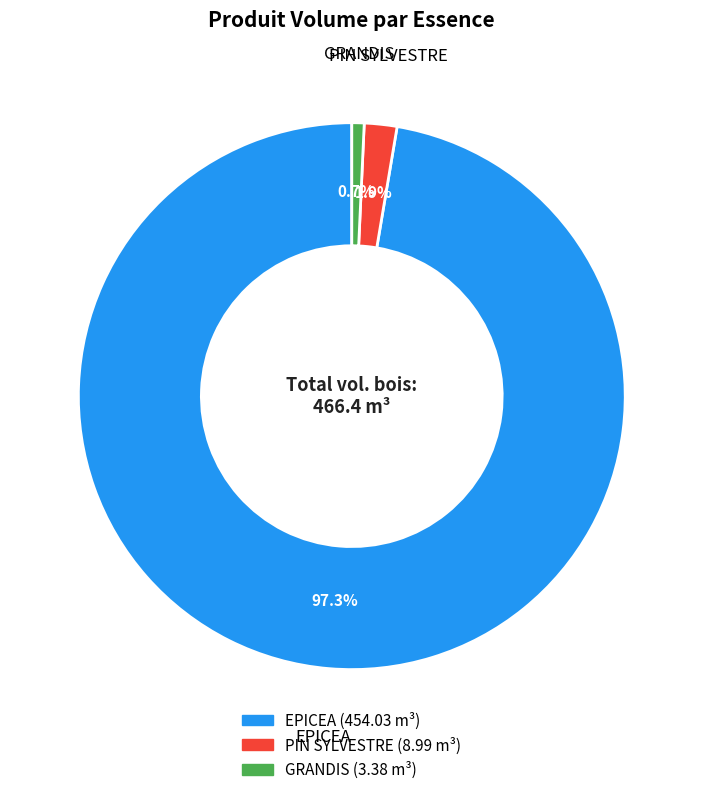

Is there a majority slice in this chart?

Yes